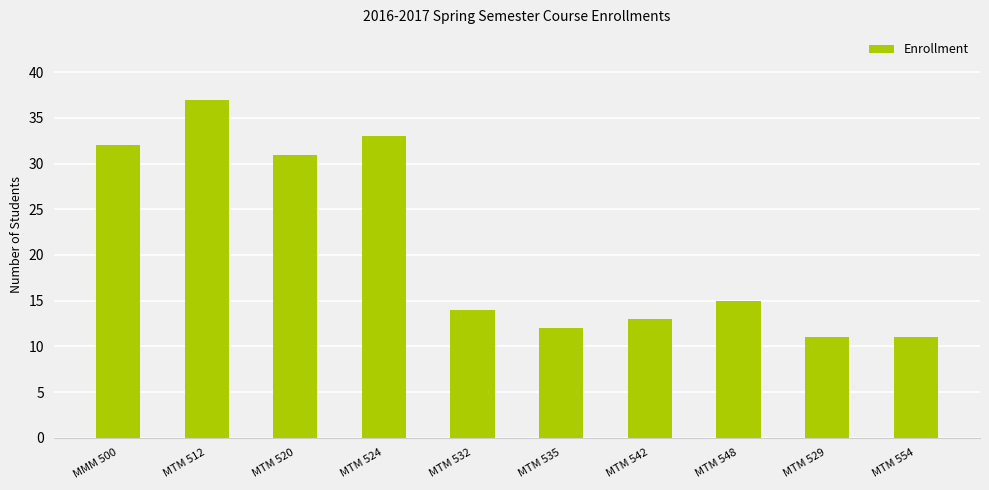

What is the label of the 4th bar from the right?

MTM 542